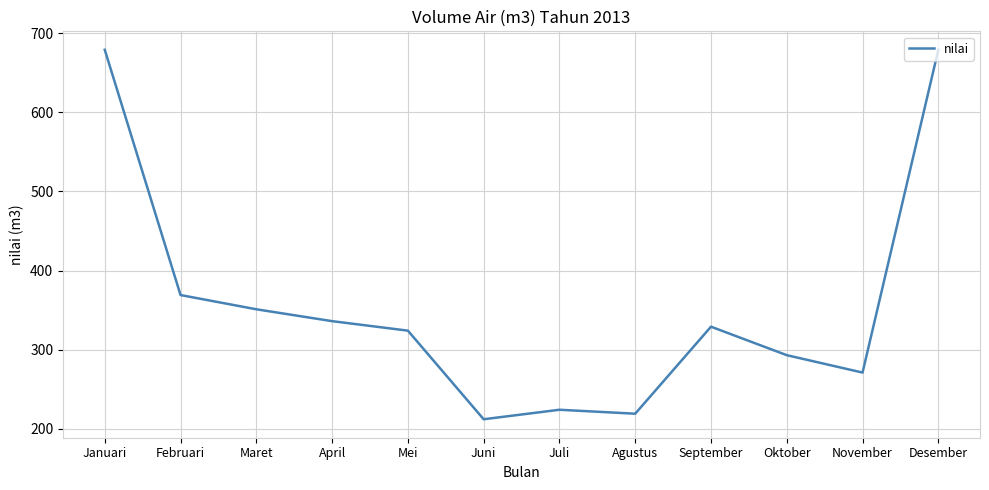

What is the change in value from April to September?

-7